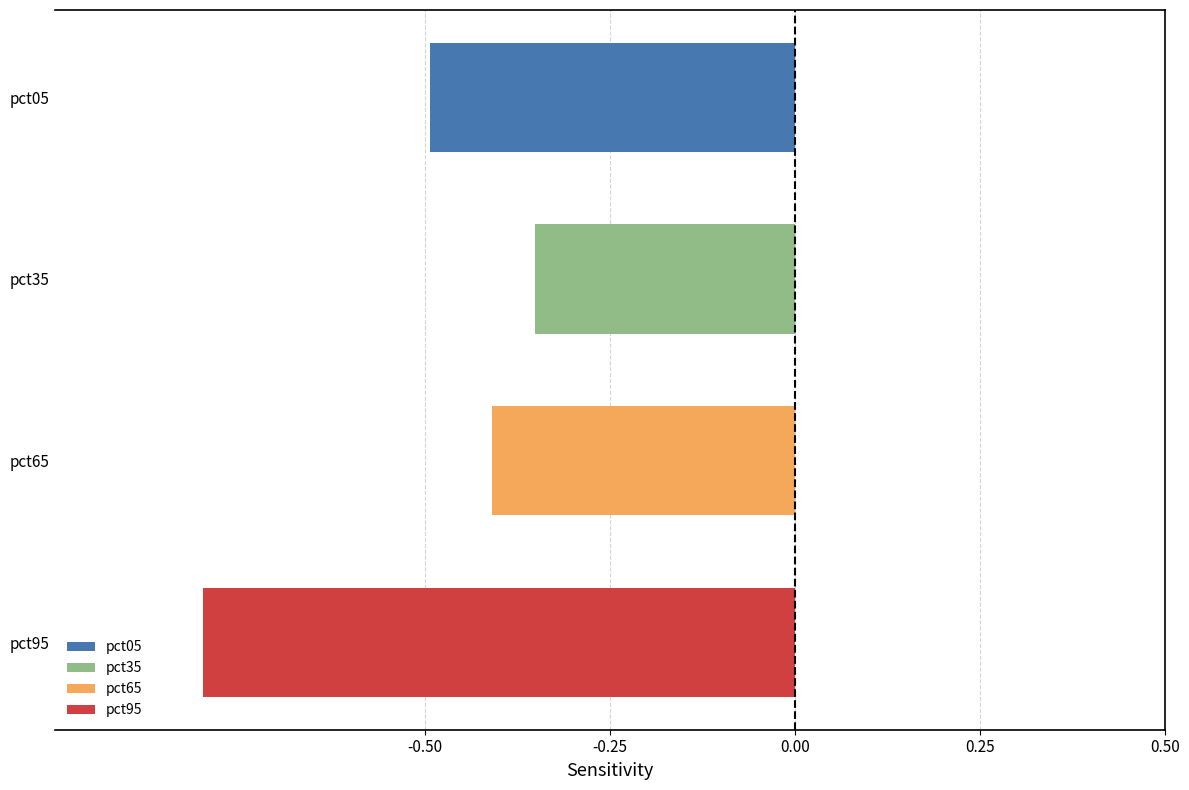

List the labels in order of value, largest first.

pct35, pct65, pct05, pct95